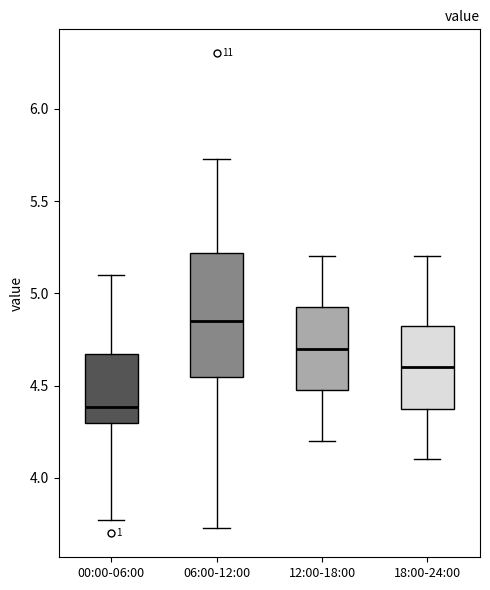

Reading left to right, read every box against the y-axis: the position of its median line, the range the box covers, and the ends of its whiskers. The values are not printed on the chart, so give them approximately, as read against the axis.

00:00-06:00: median 4.40, box 4.30 to 4.65, whiskers 3.75 to 5.10
06:00-12:00: median 4.85, box 4.55 to 5.20, whiskers 3.75 to 5.75
12:00-18:00: median 4.70, box 4.50 to 4.95, whiskers 4.20 to 5.20
18:00-24:00: median 4.60, box 4.40 to 4.85, whiskers 4.10 to 5.20